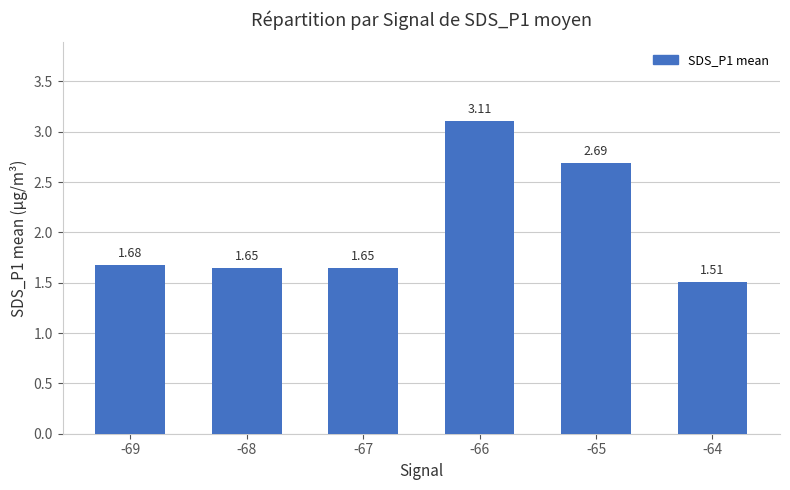

Which has a higher value, -66 or -68?

-66